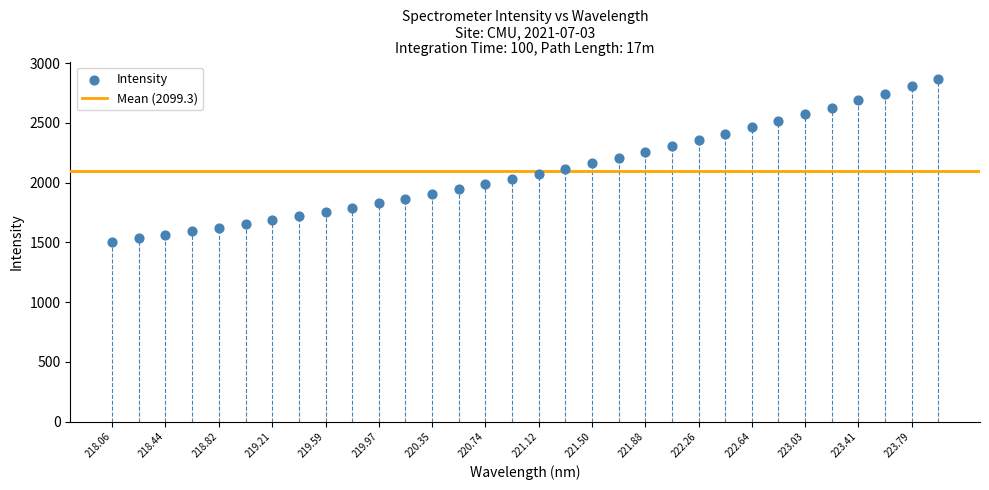

What is the range of Y values (max minus min)?

1362.1